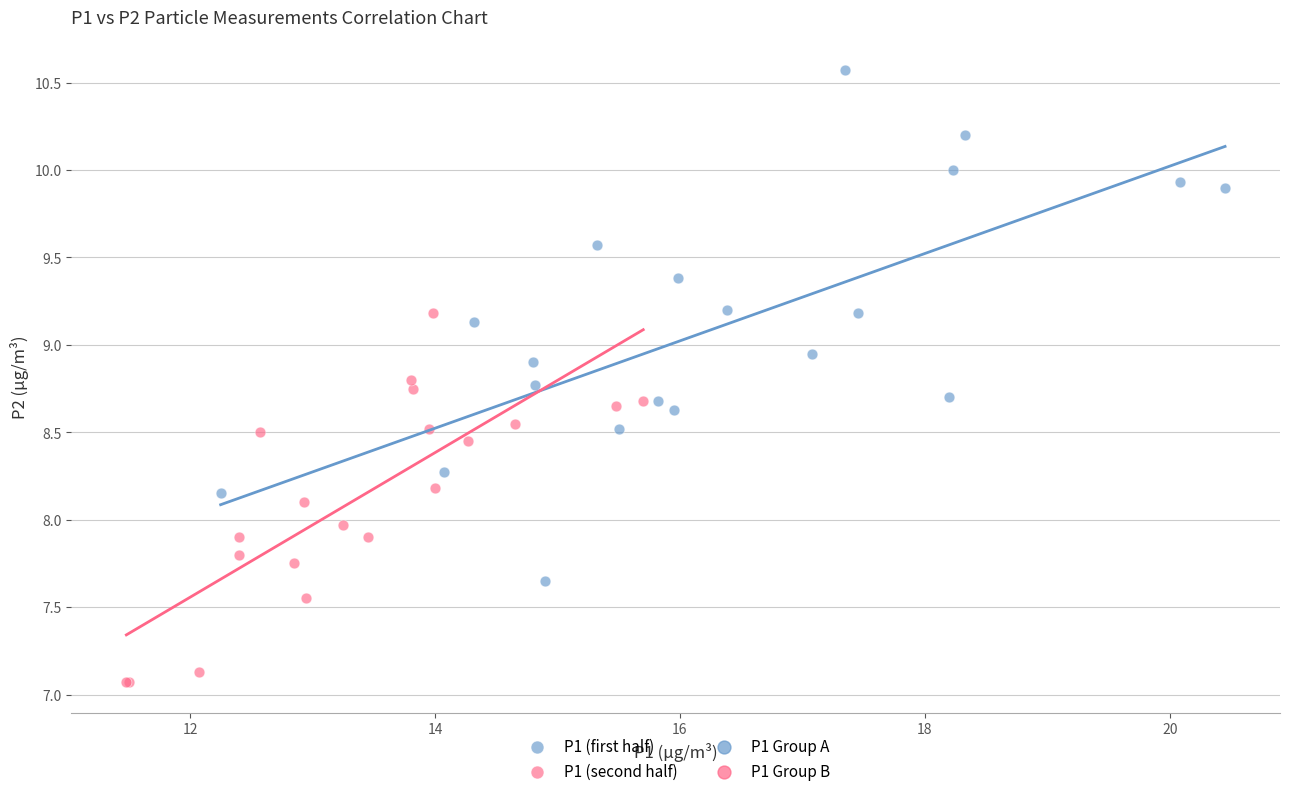

Which series reaches the minimum Y coordinate?

P1 (second half)